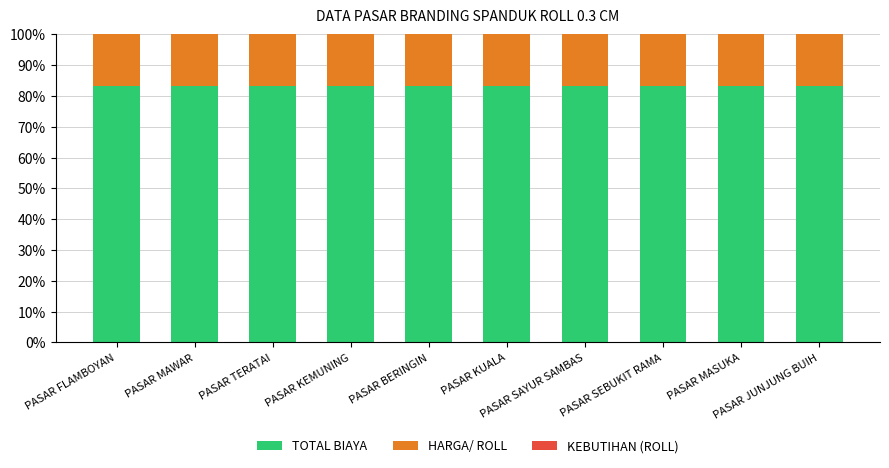

Does the chart contain stacked bars?

Yes